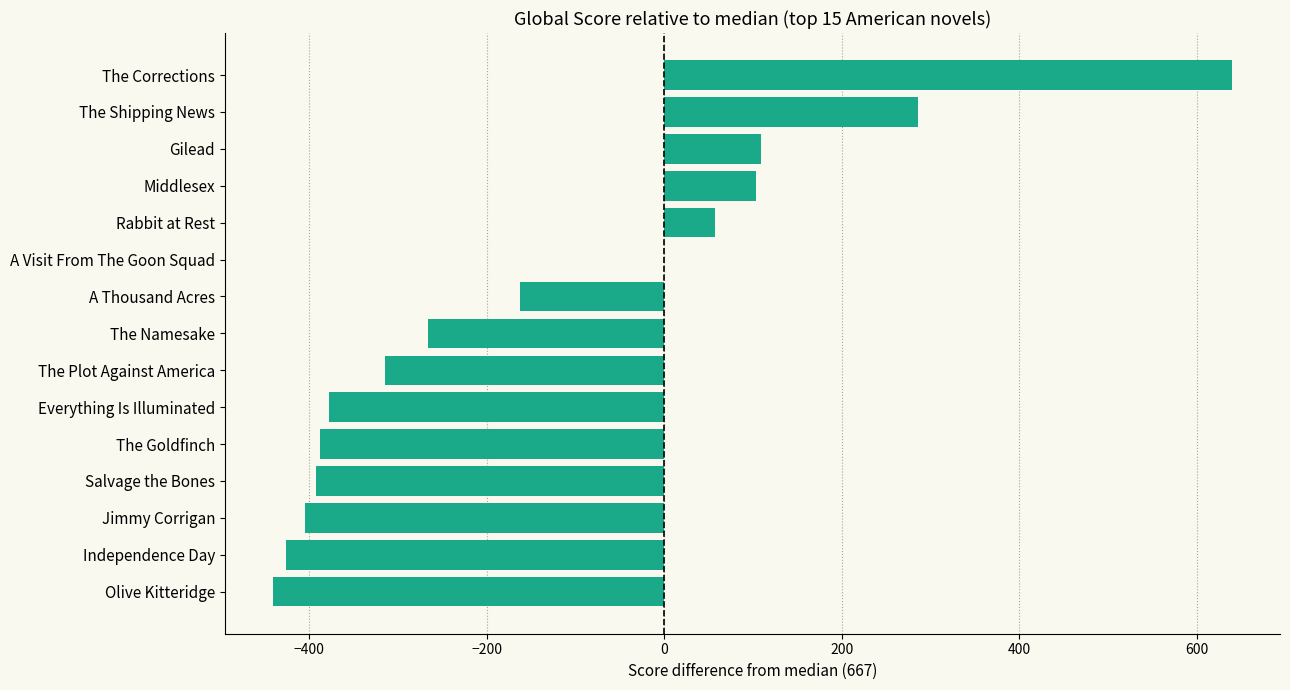

Which category has the highest value across all series?

The Corrections